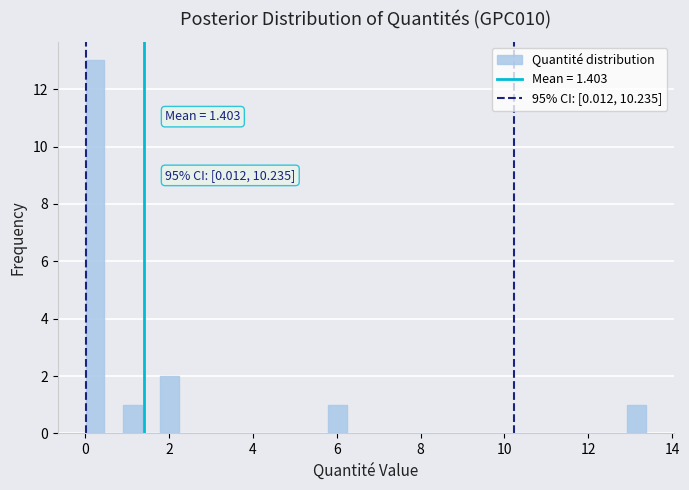

Around what value on the x-axis is the tallest bar? Give the approximate position of its centre, as read against the axis.

0.2